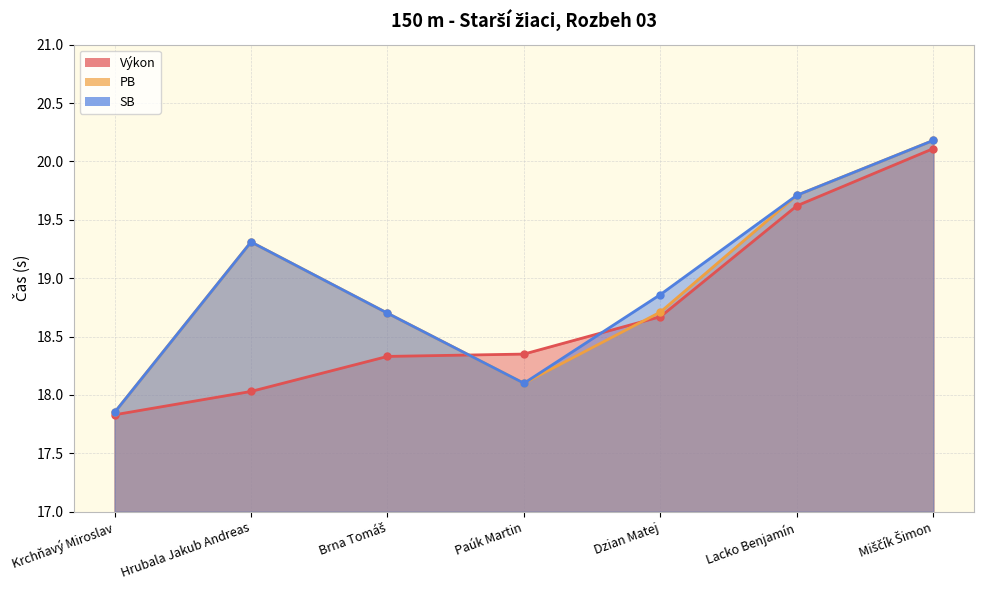

Reading left to right, extract all data points from this chart.

Výkon: Krchňavý Miroslav=17.8	Hrubala Jakub Andreas=18.0	Brna Tomáš=18.3	Paúk Martin=18.4	Dzian Matej=18.7	Lacko Benjamín=19.6	Miščík Šimon=20.1
PB: Krchňavý Miroslav=17.9	Hrubala Jakub Andreas=19.3	Brna Tomáš=18.7	Paúk Martin=18.1	Dzian Matej=18.7	Lacko Benjamín=19.7	Miščík Šimon=20.2
SB: Krchňavý Miroslav=17.9	Hrubala Jakub Andreas=19.3	Brna Tomáš=18.7	Paúk Martin=18.1	Dzian Matej=18.9	Lacko Benjamín=19.7	Miščík Šimon=20.2